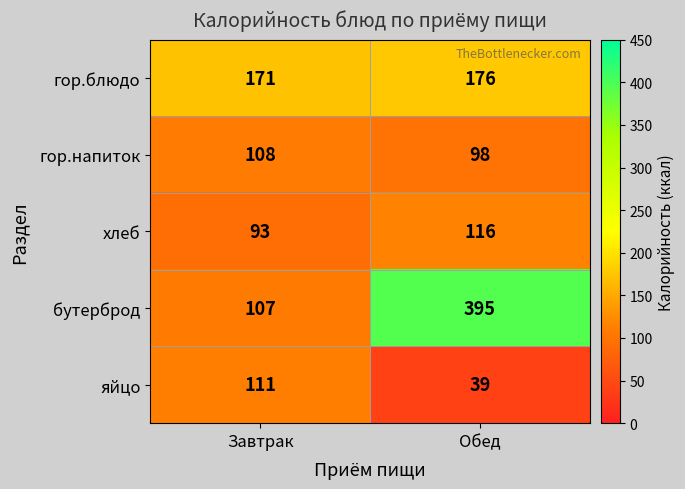

What is the smallest value displayed?

39